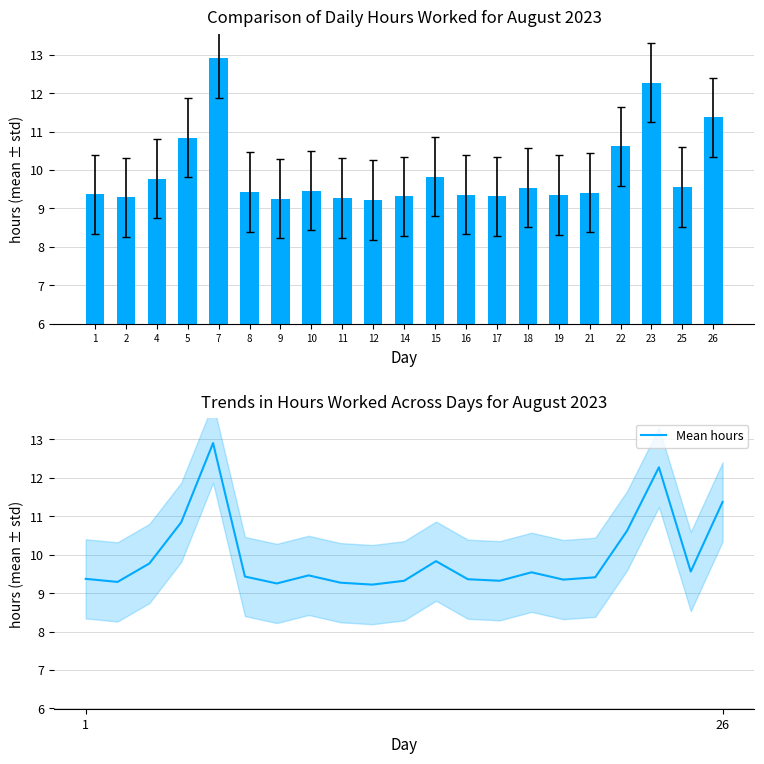

At which label does Mean hours reach its minimum?

12